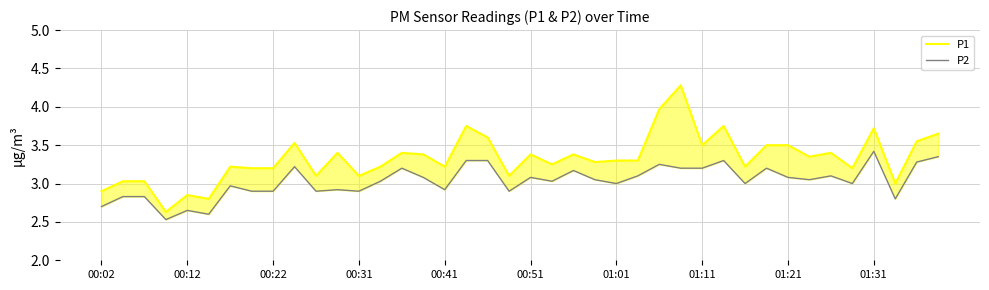

Which series has the largest total across all categories?

P1